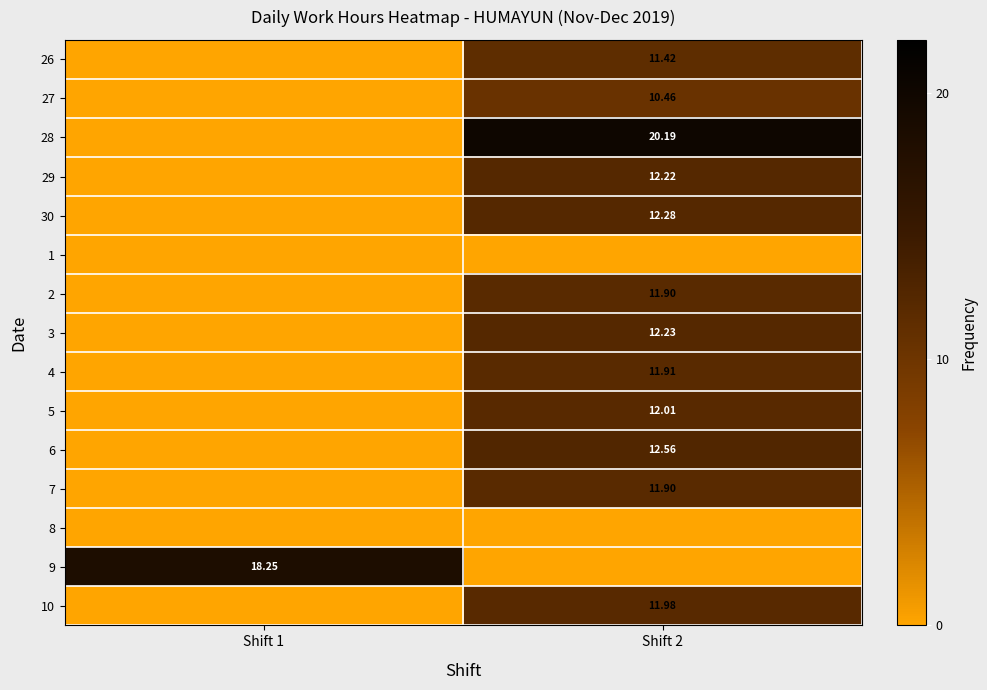

Is the value of 28 at Shift 2 greater than the value of 27 at Shift 2?

Yes